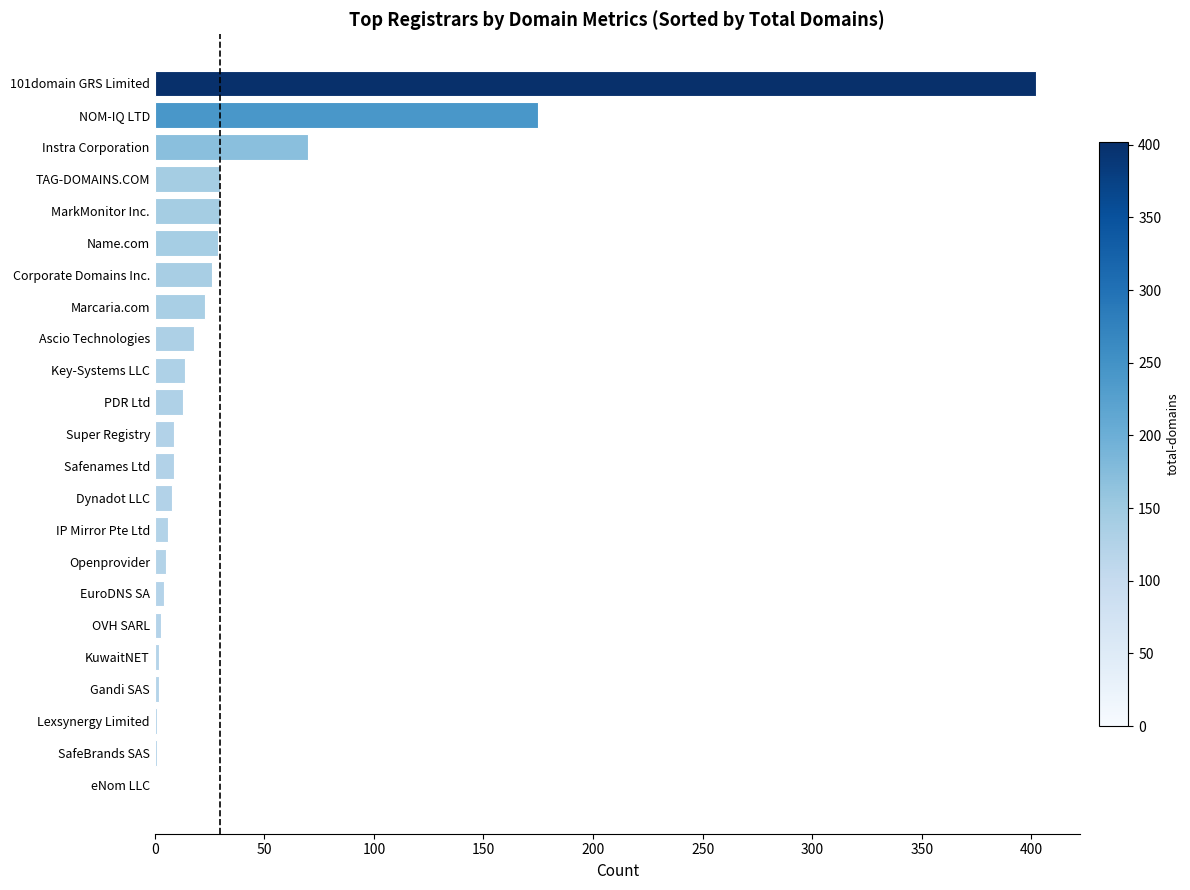

Between Ascio Technologies and Name.com, which is larger?

Name.com